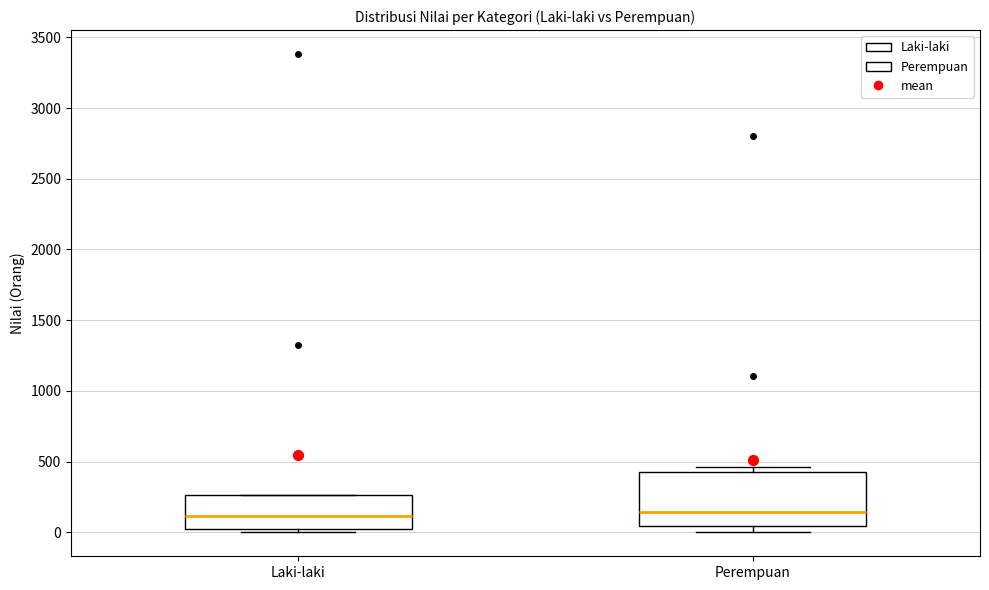

Where is the upper edge of the box for Perempuan on the y-axis? The values are not printed on the chart, so give them approximately, as read against the axis.

400